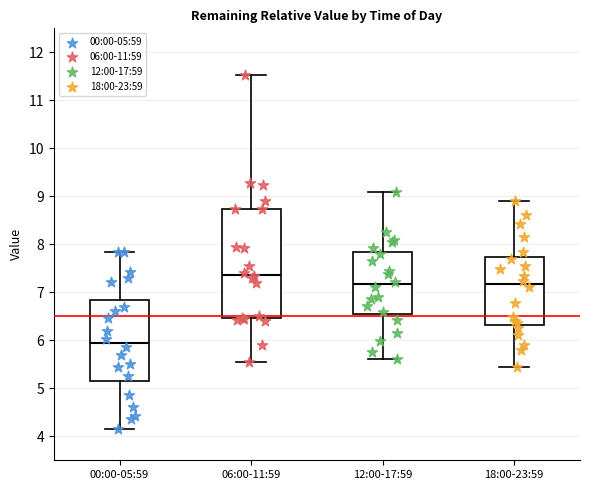

Comparing the boxes themselves (not the whiskers), which one is the tallest?

06:00-11:59